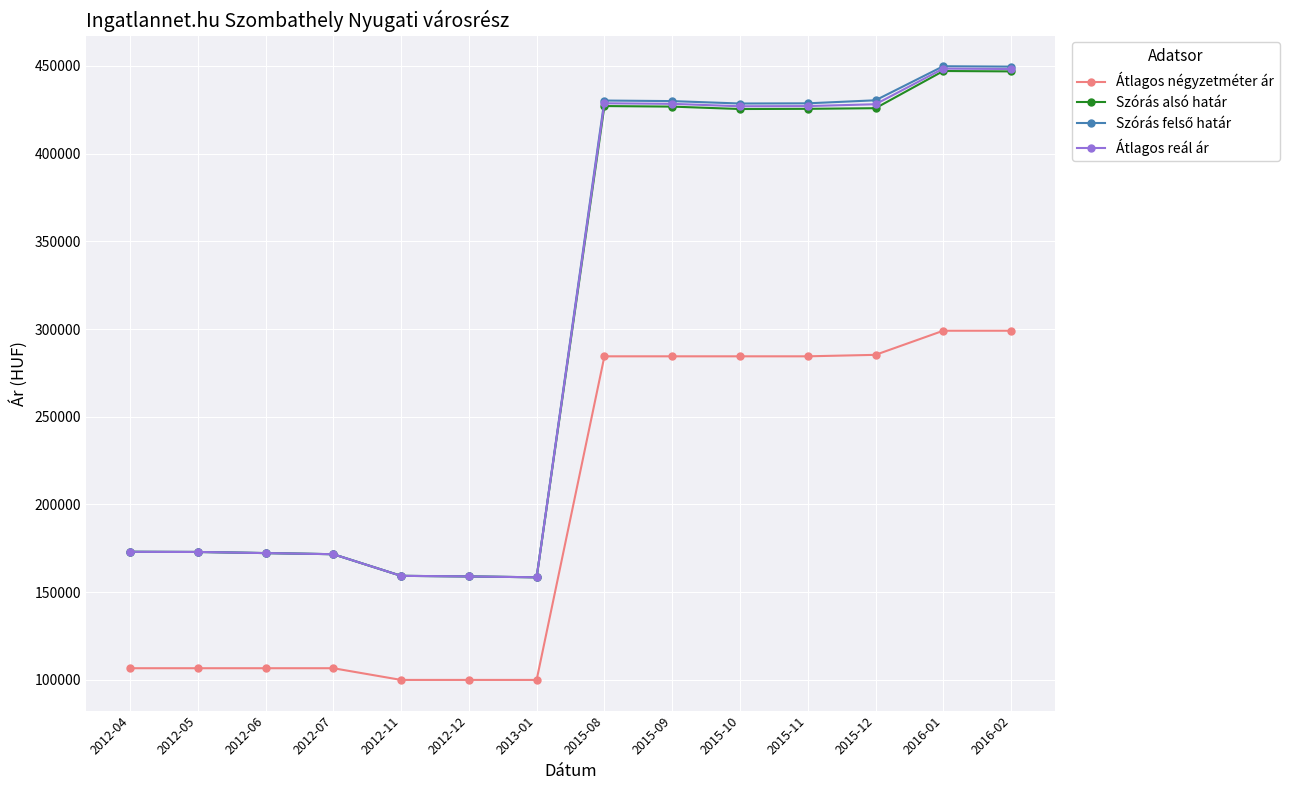

What is the difference between the second highest and second lowest values in the Átlagos reál ár series?

289322